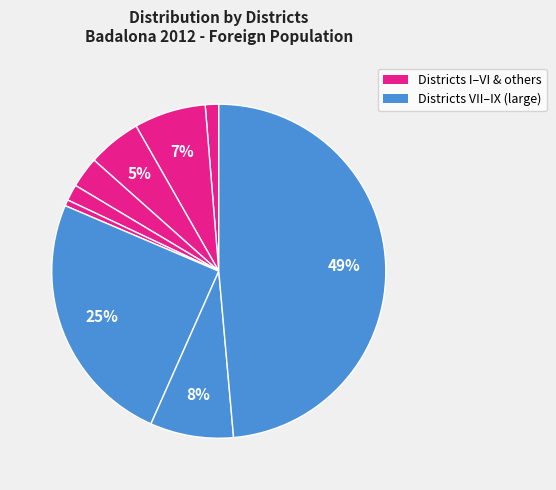

How many slices are in this pie chart?

9